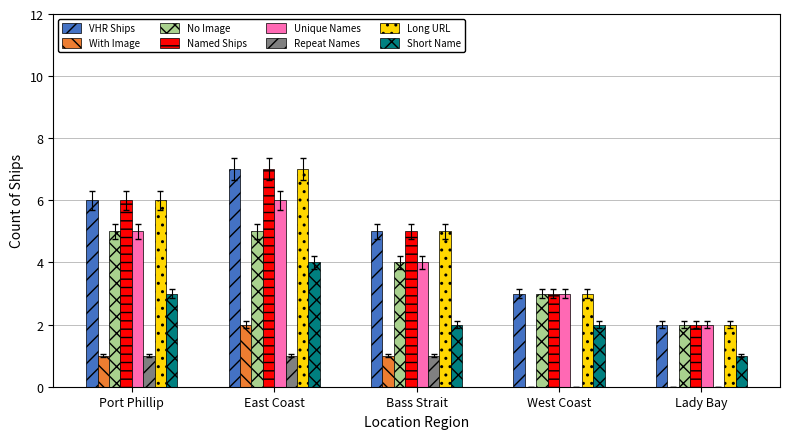

True or false: Long URL has a value of 3 at West Coast.

True